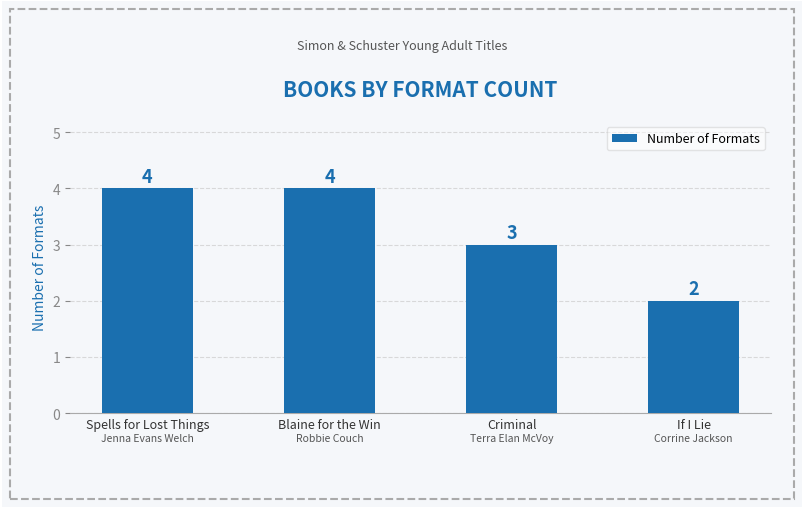

Is it true that the value at Spells for Lost Things is 4?

True